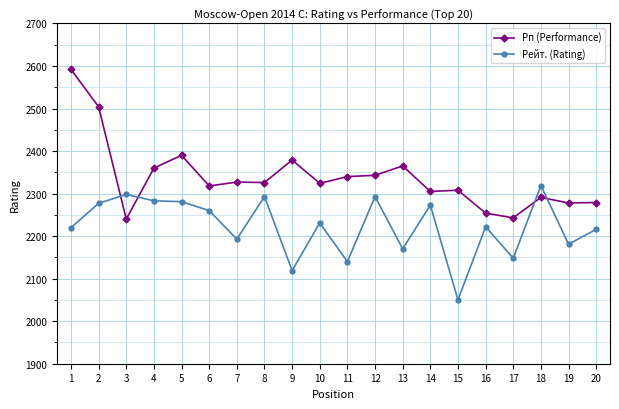

What is the maximum value shown in the chart?

2592